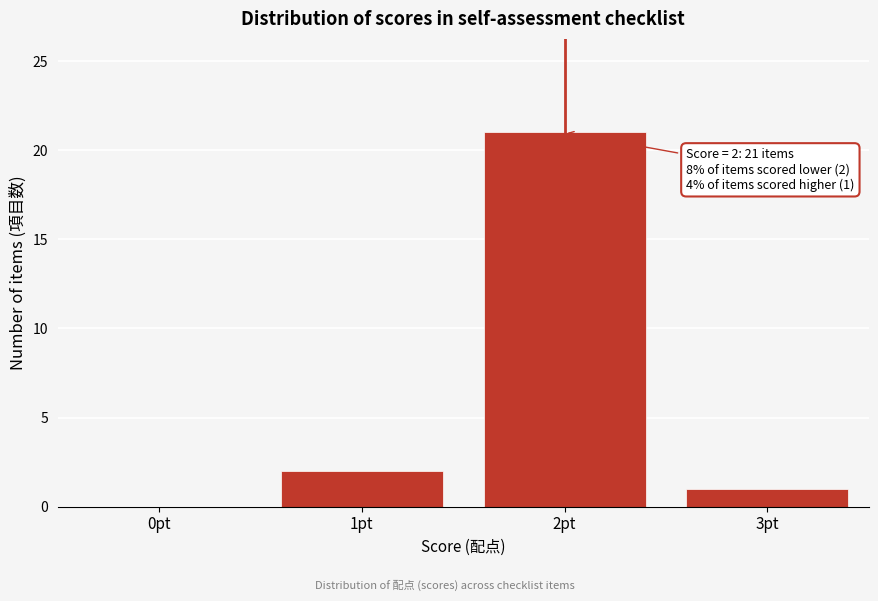

Reading left to right, extract all data points from this chart.

0pt=0	1pt=2	2pt=21	3pt=1